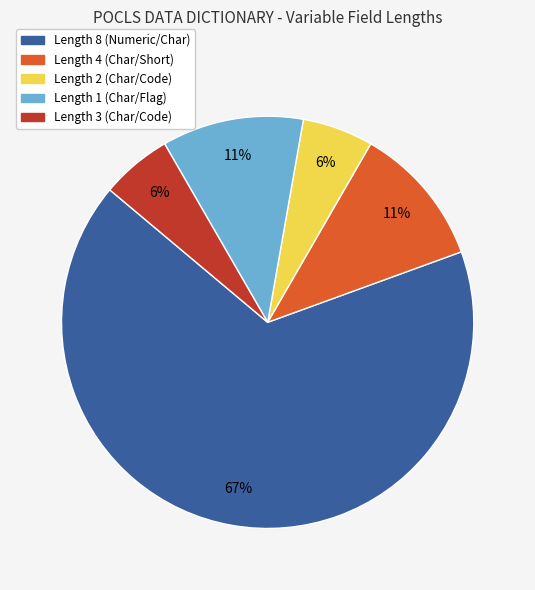

Is there a majority slice in this chart?

Yes